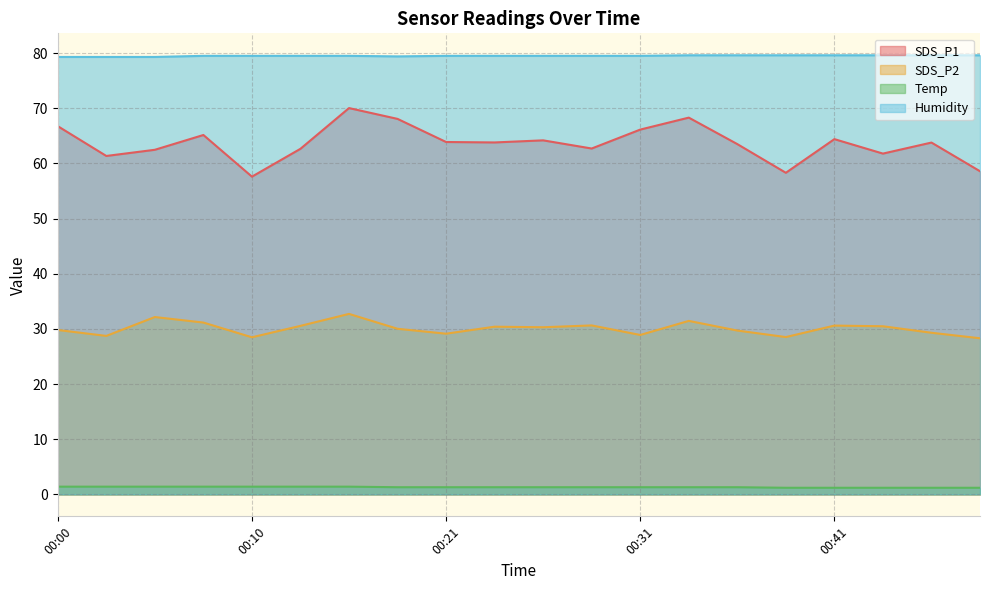

Reading right to left, transcribe all the data shown in this chart.

SDS_P1: 58.6	63.8	61.8	64.4	58.3	63.5	68.3	66.1	62.7	64.2	63.8	63.9	68.1	70.0	62.6	57.6	65.2	62.5	61.4	66.8
SDS_P2: 28.3	29.3	30.5	30.6	28.5	29.7	31.4	28.9	30.6	30.3	30.4	29.1	30.0	32.7	30.6	28.5	31.1	32.1	28.7	29.8
Temp: 1.2	1.2	1.2	1.2	1.2	1.3	1.3	1.3	1.3	1.3	1.3	1.3	1.3	1.4	1.4	1.4	1.4	1.4	1.4	1.4
Humidity: 79.6	79.6	79.6	79.6	79.6	79.6	79.6	79.5	79.5	79.5	79.5	79.5	79.4	79.5	79.5	79.5	79.5	79.3	79.3	79.3